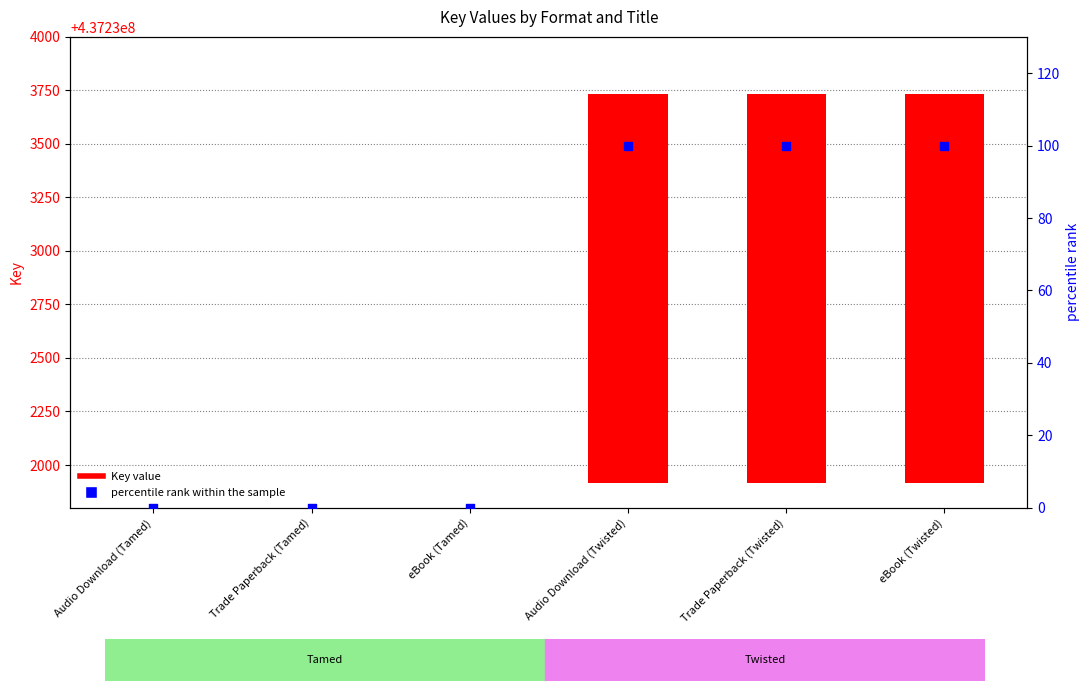

At how many categories does at least one series exceed 1421?

3